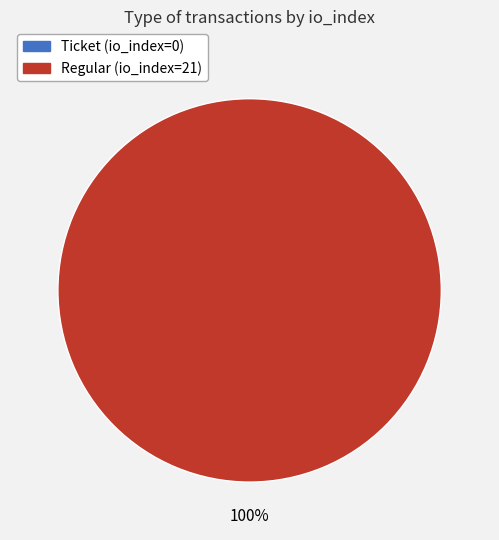

To the nearest percent, what is the difference between the largest and smallest slice percentages?

100%